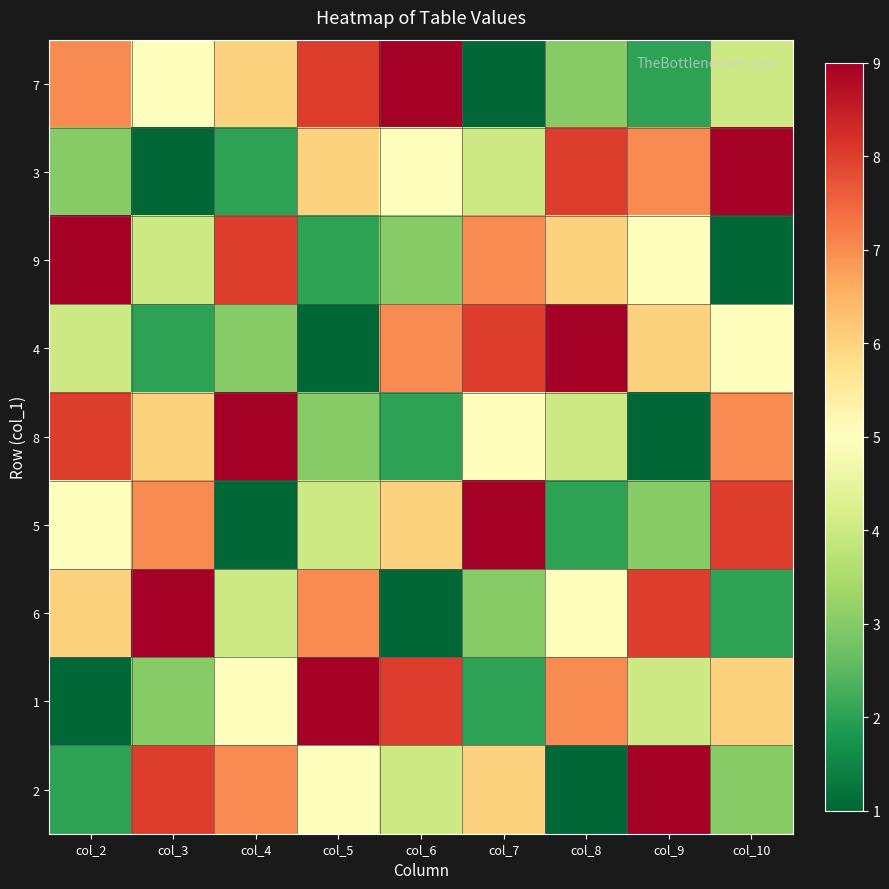

At which category is the sum across all series the highest?

col_2